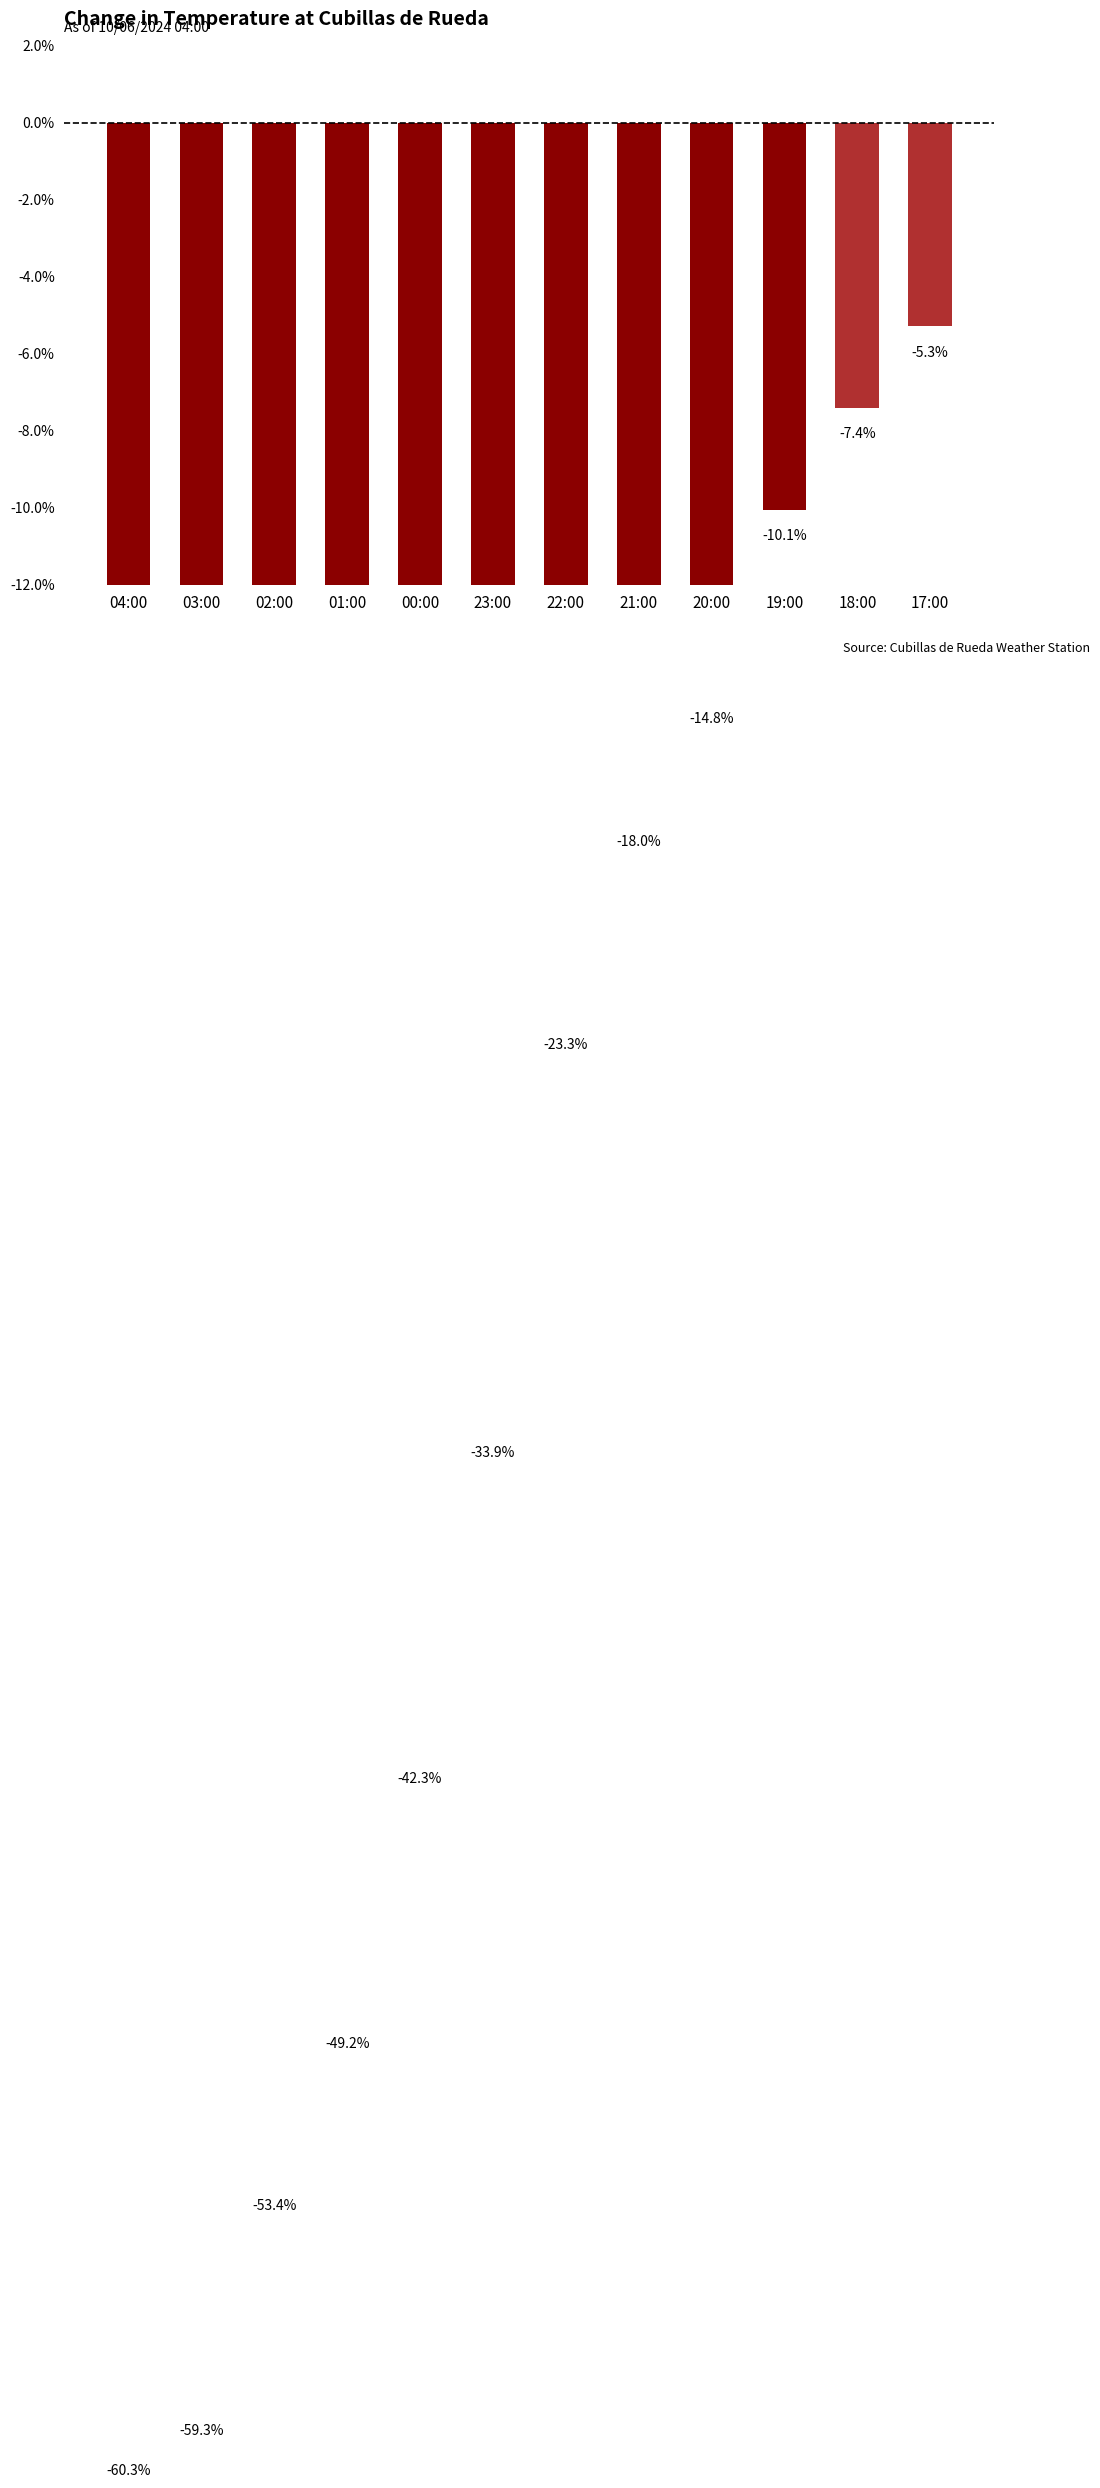

List the labels in order of value, largest first.

17:00, 18:00, 19:00, 20:00, 21:00, 22:00, 23:00, 00:00, 01:00, 02:00, 03:00, 04:00